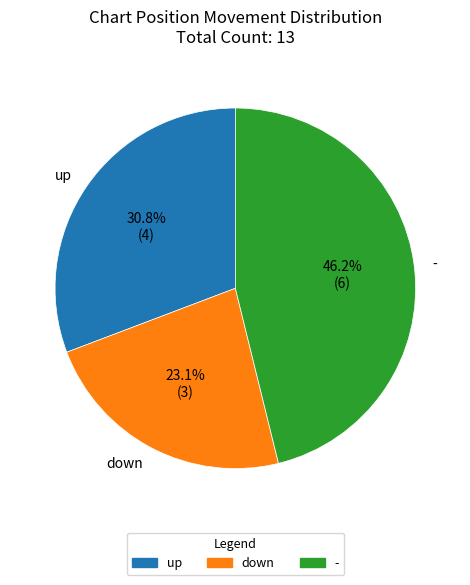

Is there any slice that represents more than half of the pie?

No